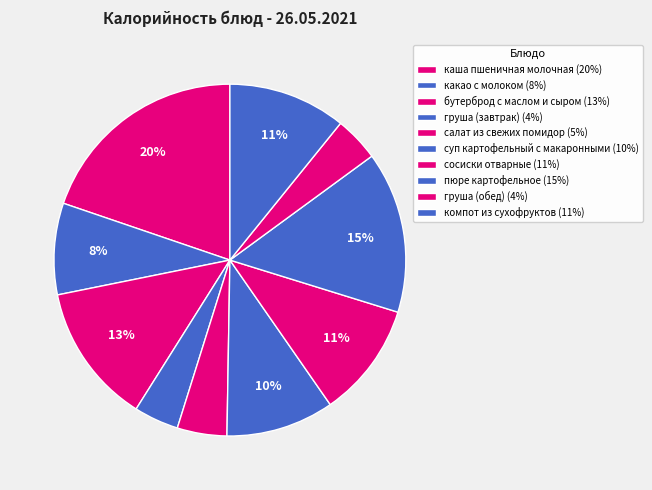

Is there any slice that represents more than half of the pie?

No